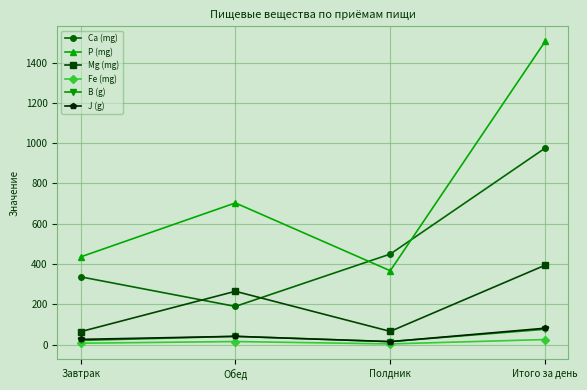

What is the difference between the highest and lowest values at Полдник?

446.0